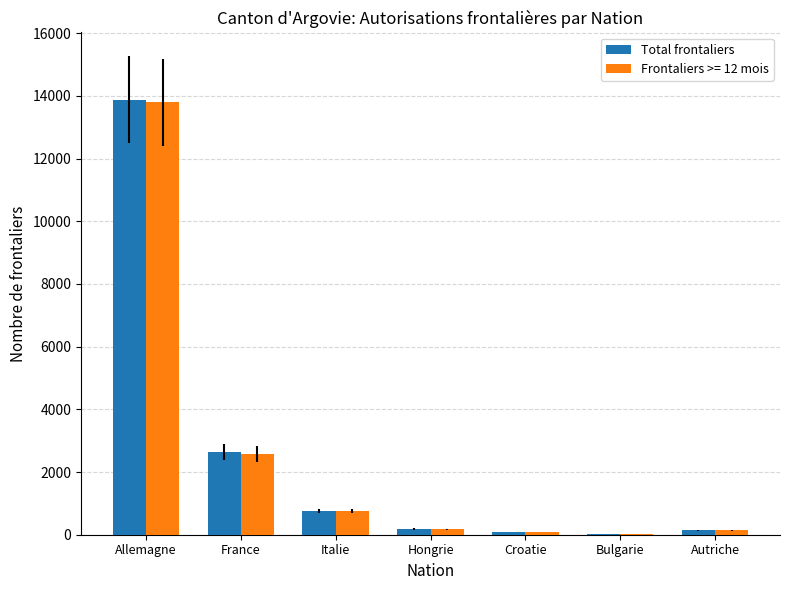

True or false: Total frontaliers has a value of 1292 at France.

False